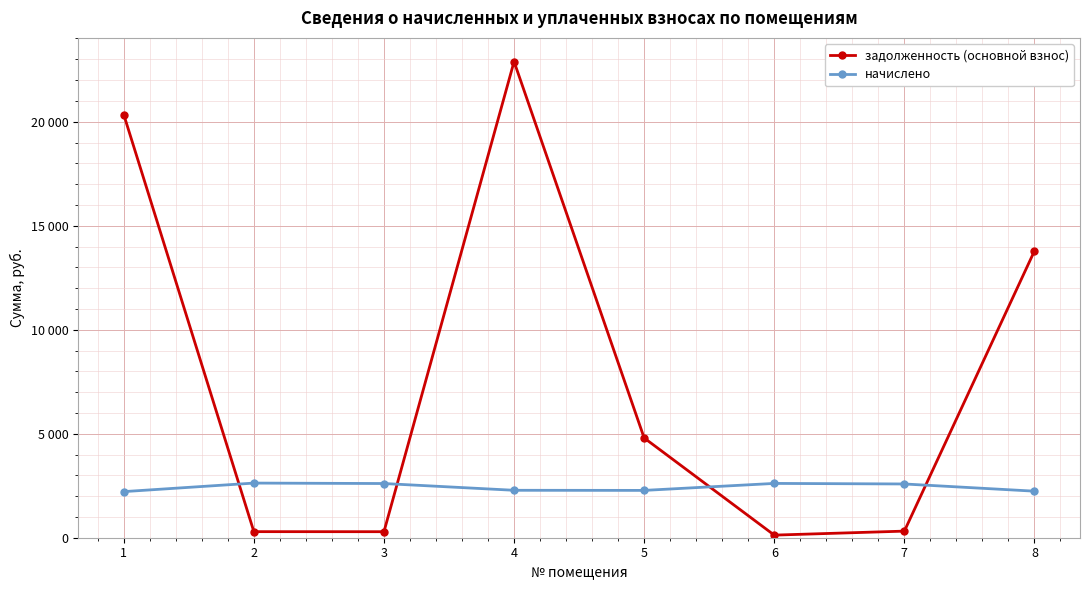

Is this an area chart (filled region under the line)?

No